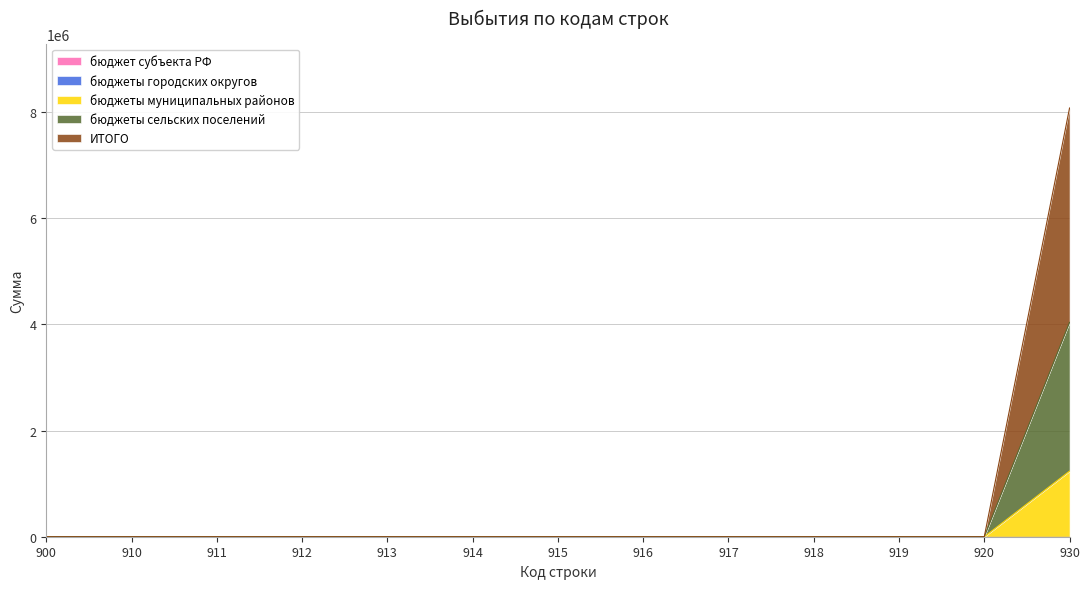

At which label is ИТОГО closest to 4036890?

900